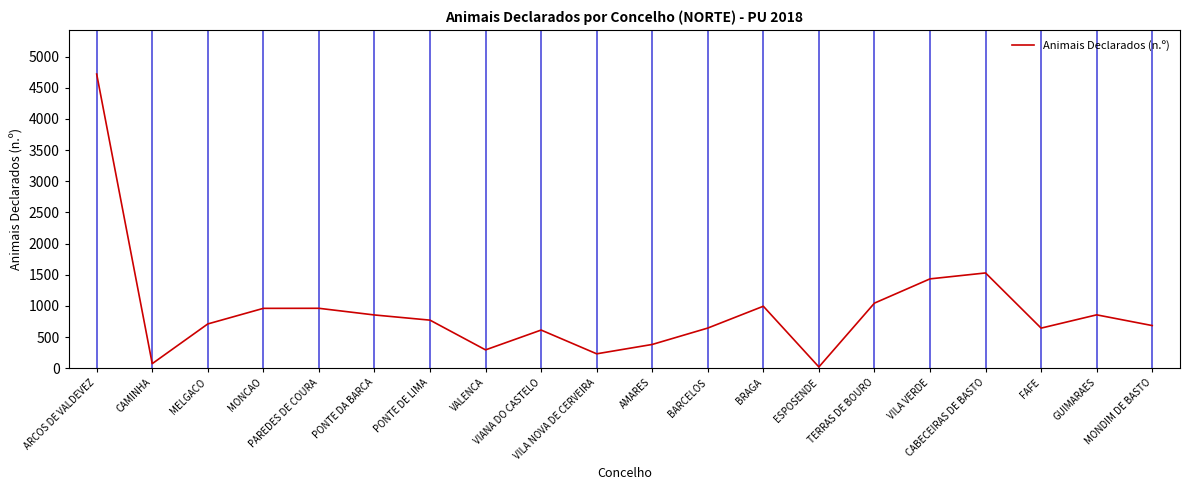

What is the difference between the maximum and minimum values?

4698